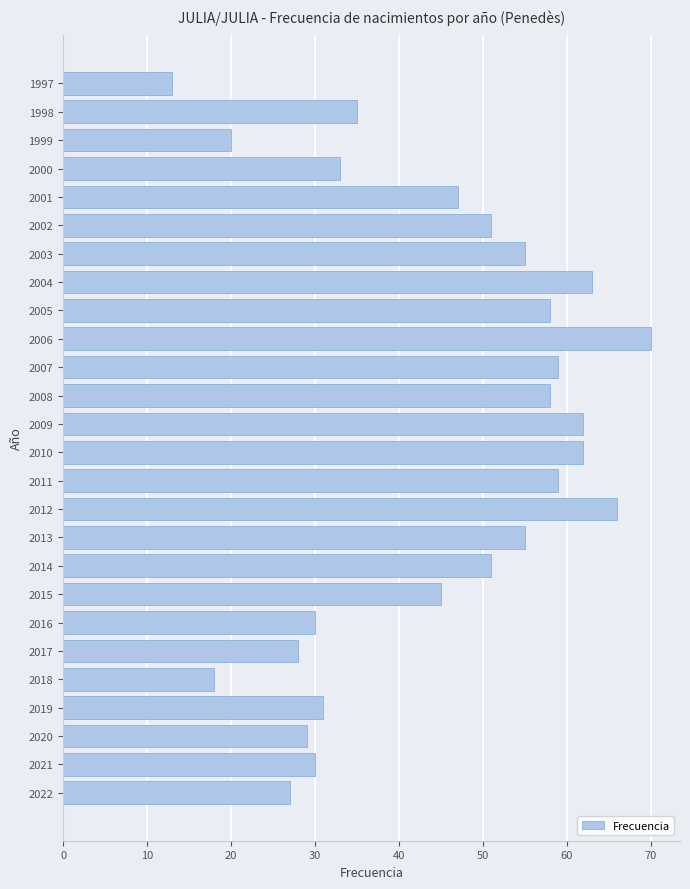

Between 1999 and 2008, which is larger?

2008